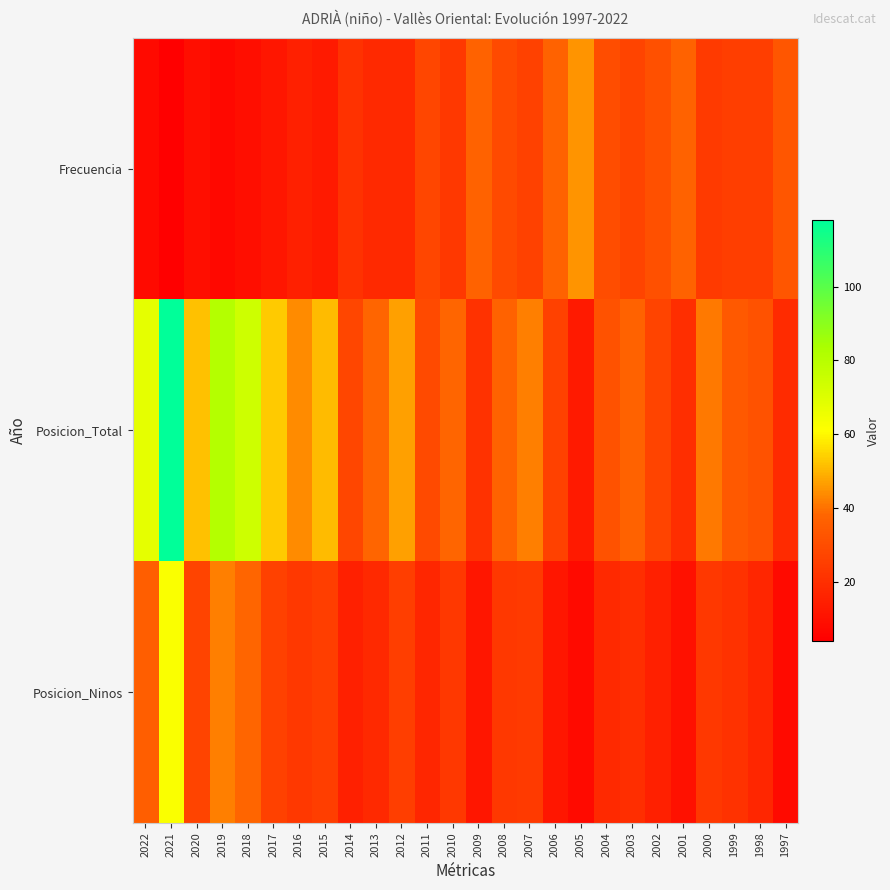

Reading left to right, extract all data points from this chart.

Frecuencia: 2022=8	2021=4	2020=9	2019=7	2018=9	2017=12	2016=15	2015=13	2014=21	2013=18	2012=18	2011=28	2010=23	2009=37	2008=29	2007=26	2006=37	2005=45	2004=30	2003=27	2002=31	2001=37	2000=24	1999=25	1998=25	1997=33
Posicion_Total: 2022=68	2021=118	2020=52	2019=81	2018=74	2017=53	2016=44	2015=51	2014=28	2013=38	2012=47	2011=29	2010=38	2009=21	2008=37	2007=42	2006=26	2005=13	2004=32	2003=37	2002=27	2001=20	2000=41	1999=34	1998=32	1997=19
Posicion_Ninos: 2022=36	2021=62	2020=27	2019=42	2018=38	2017=26	2016=23	2015=25	2014=15	2013=18	2012=25	2011=17	2010=23	2009=12	2008=23	2007=24	2006=12	2005=8	2004=18	2003=20	2002=15	2001=10	2000=23	1999=21	1998=17	1997=8